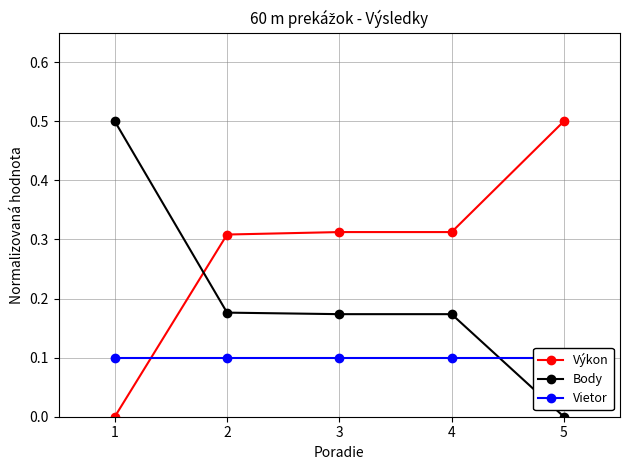

The Výkon series shows 0.3 at 2. True or false?

True